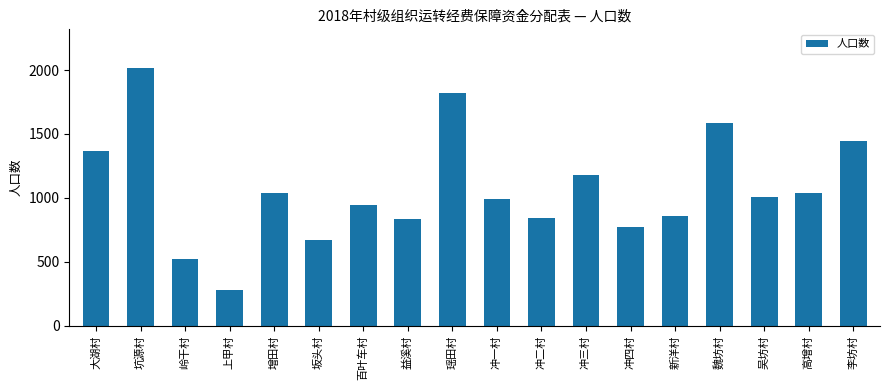

Where is the data nearest to the value 1148?

冲三村